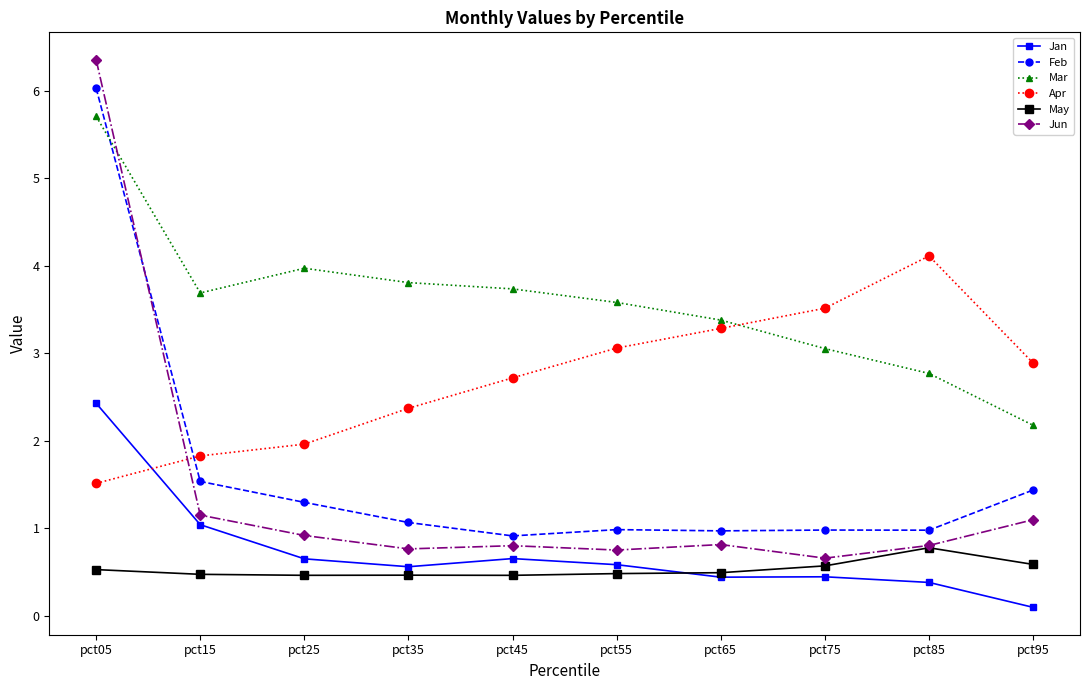

What is the sum of the Apr values at pct25 and pct55?

5.0